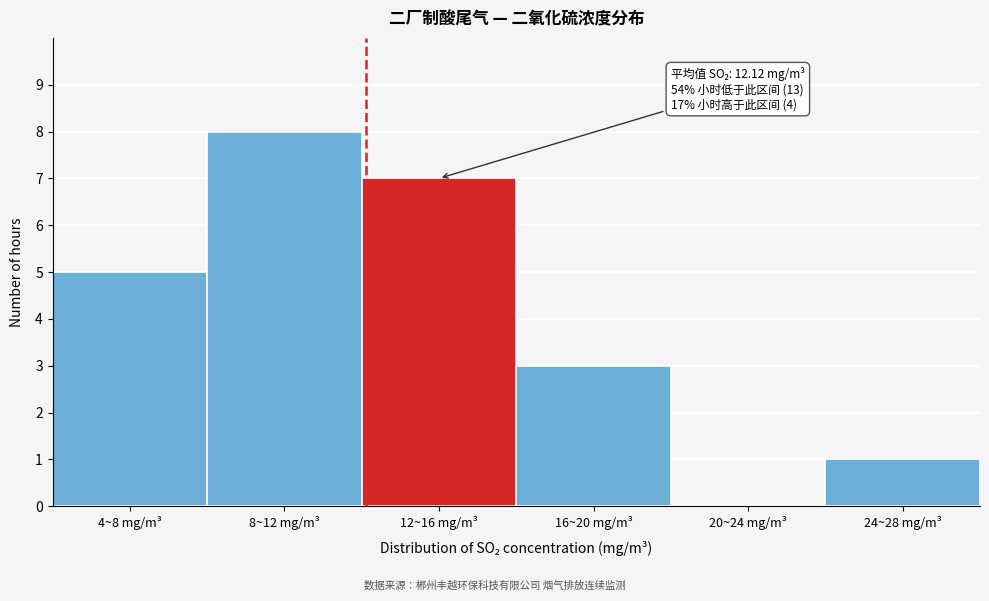

Reading right to left, transcribe all the data shown in this chart.

24~28 mg/m³=1	20~24 mg/m³=0	16~20 mg/m³=3	12~16 mg/m³=7	8~12 mg/m³=8	4~8 mg/m³=5